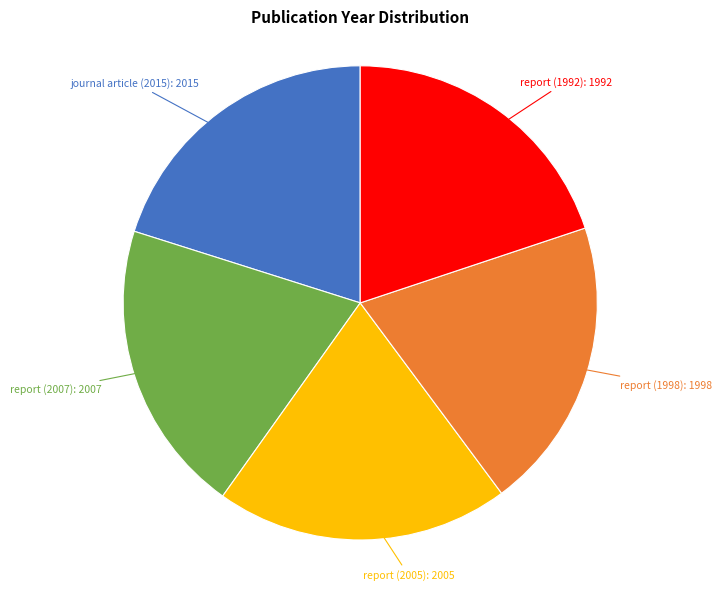

Does any single category account for the majority?

No